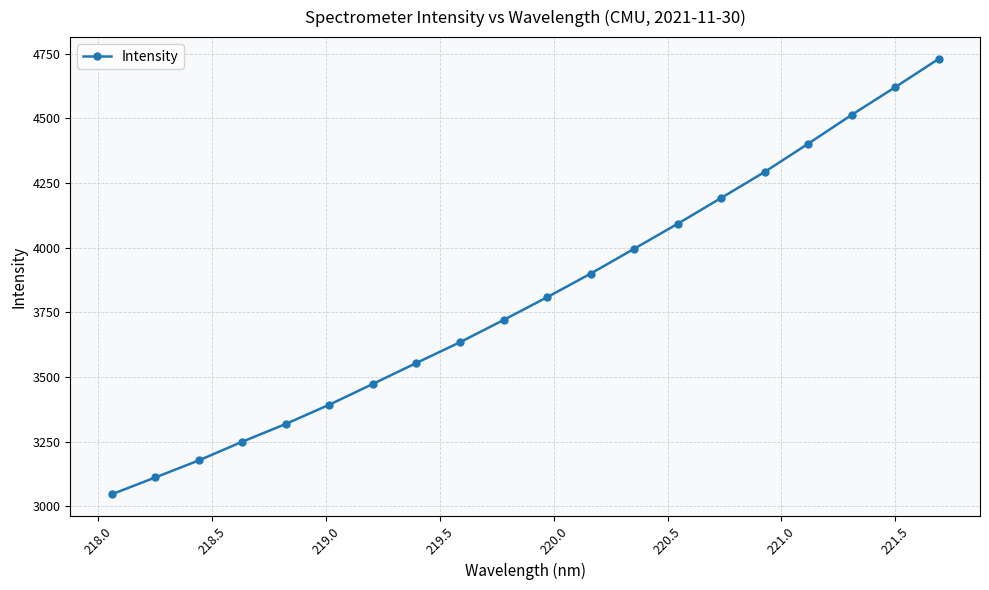

Count the number of data series in this chart.

1